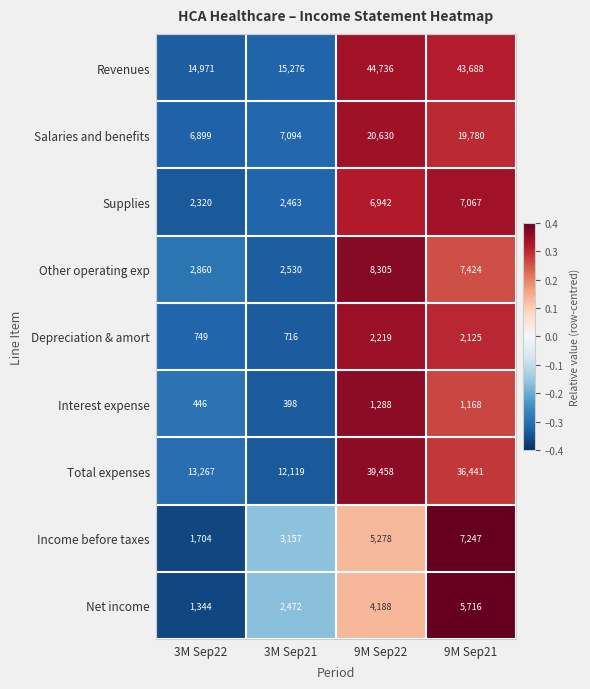

Is the value of Other operating exp at 3M Sep21 greater than the value of Income before taxes at 9M Sep22?

No